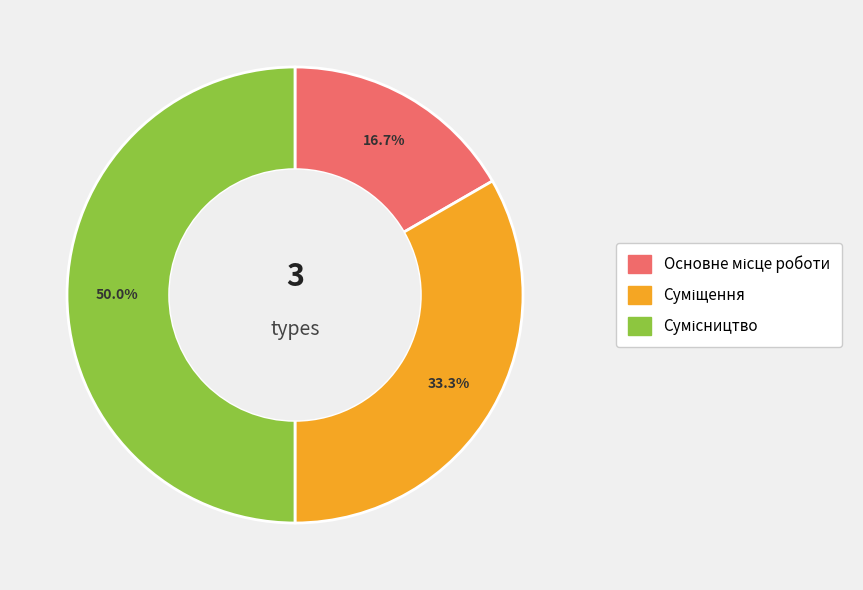

What is the largest slice in the pie chart?

Сумісництво